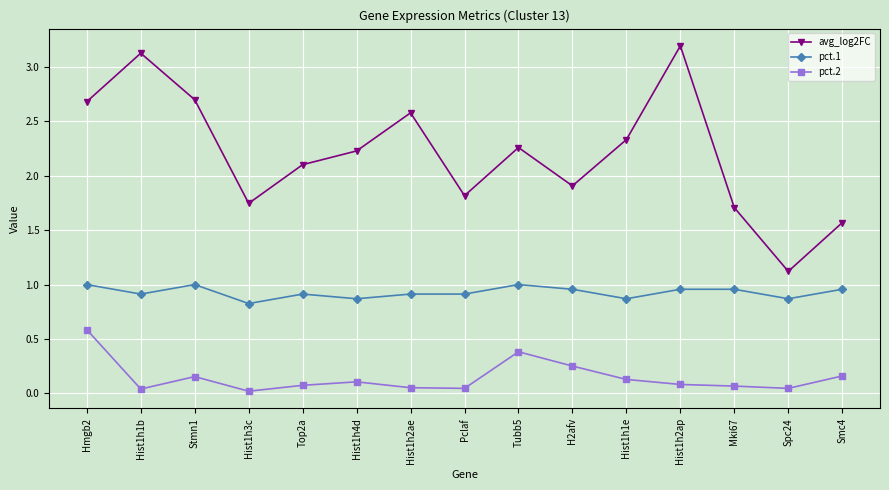

The value of avg_log2FC at H2afv is 2.7. True or false?

False